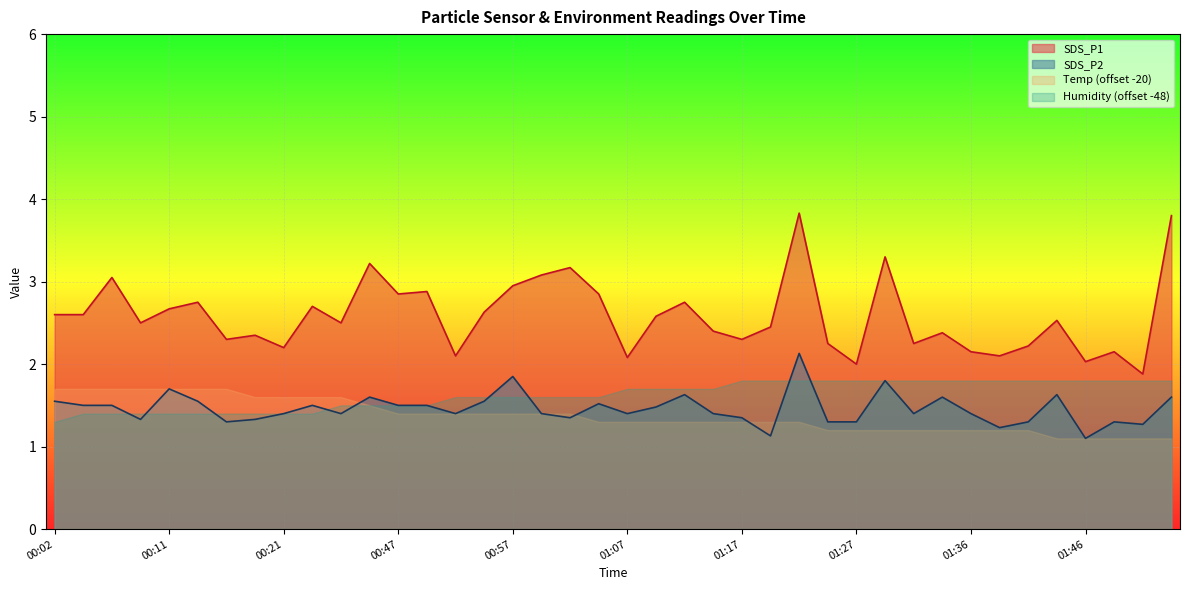

The SDS_P1 series shows 2.3 at 01:17. True or false?

True